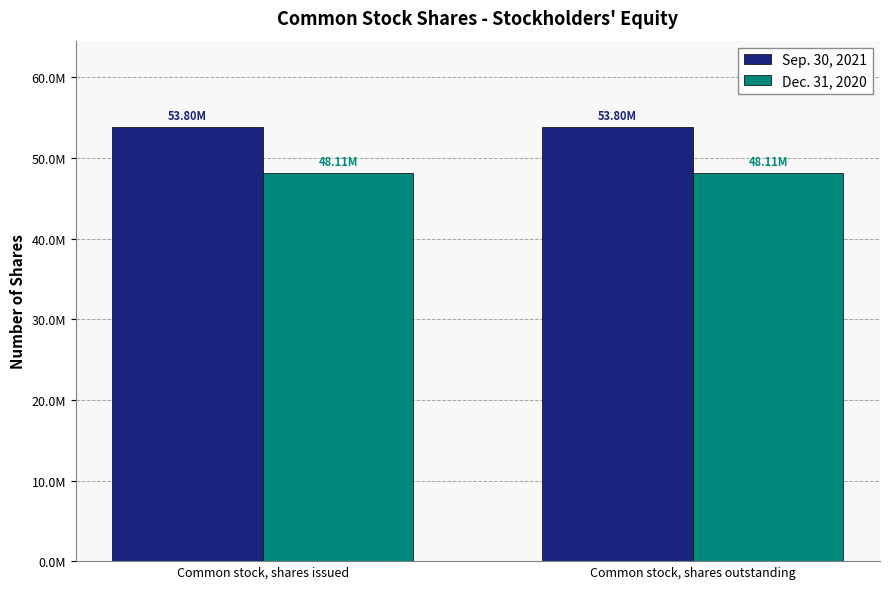

Are the bars grouped side by side (vs. stacked)?

Yes